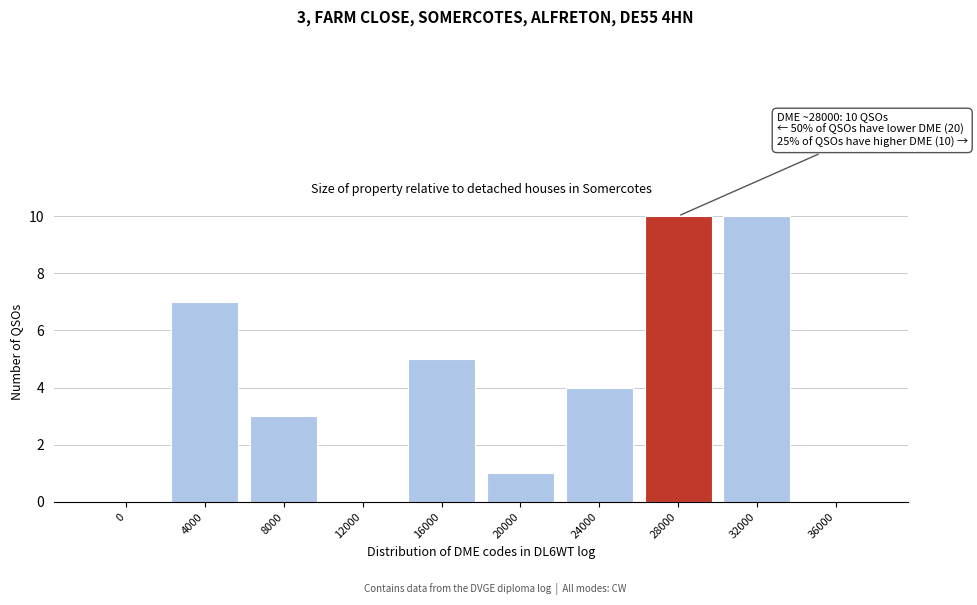

Reading right to left, what are all the values shown in this chart?

36000=0	32000=10	28000=10	24000=4	20000=1	16000=5	12000=0	8000=3	4000=7	0=0